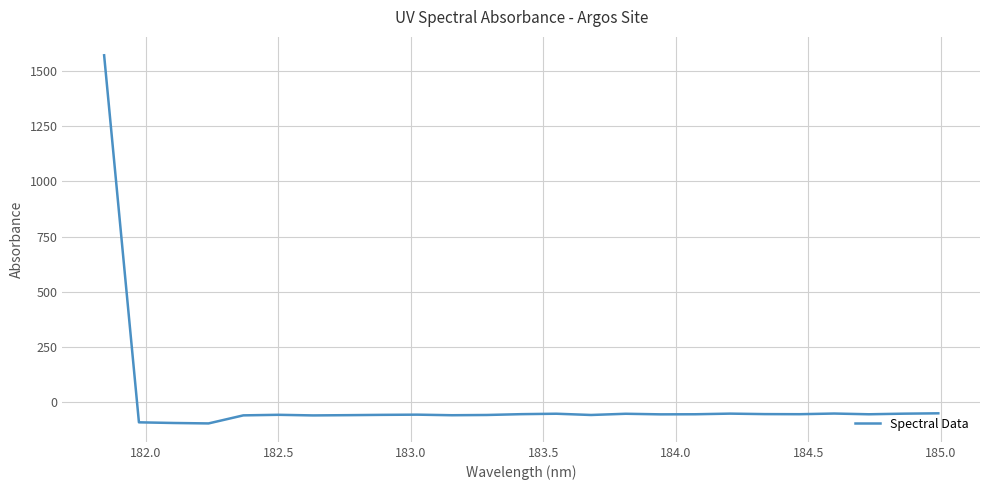

What is the smallest value displayed?

-97.7